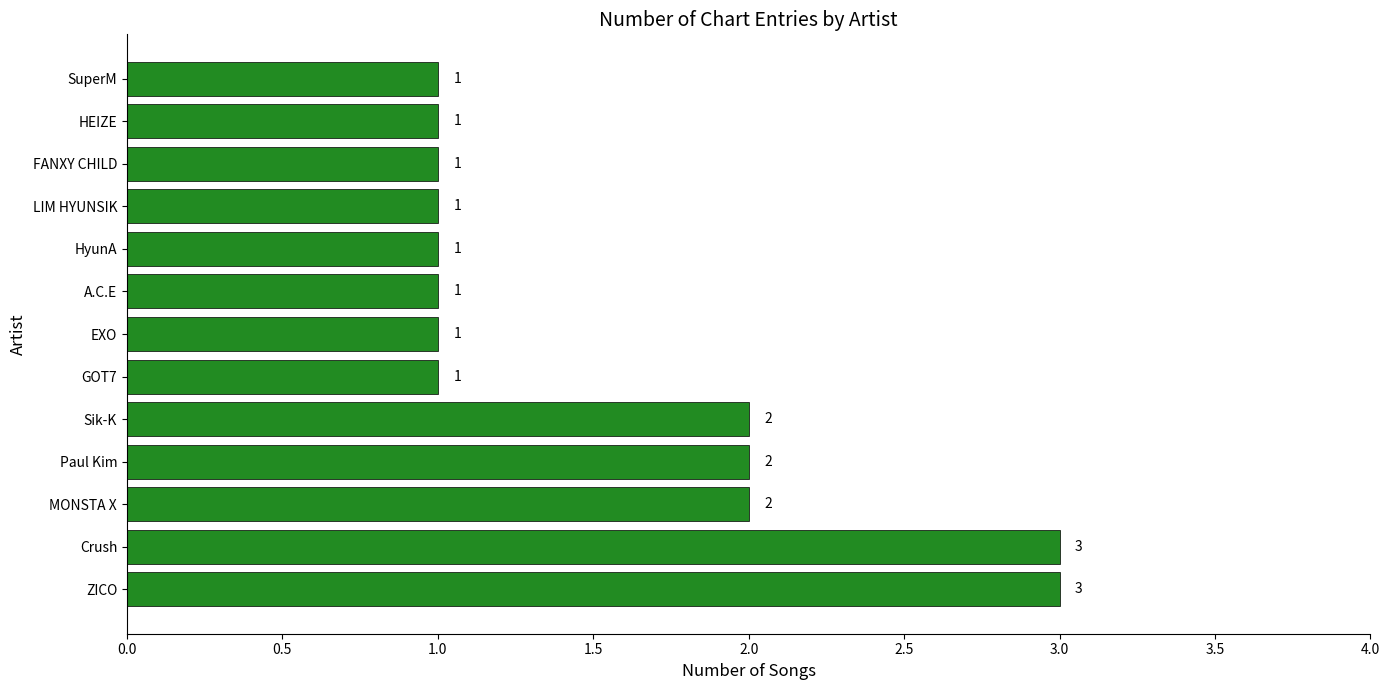

Is it true that the value at HyunA is 2?

False